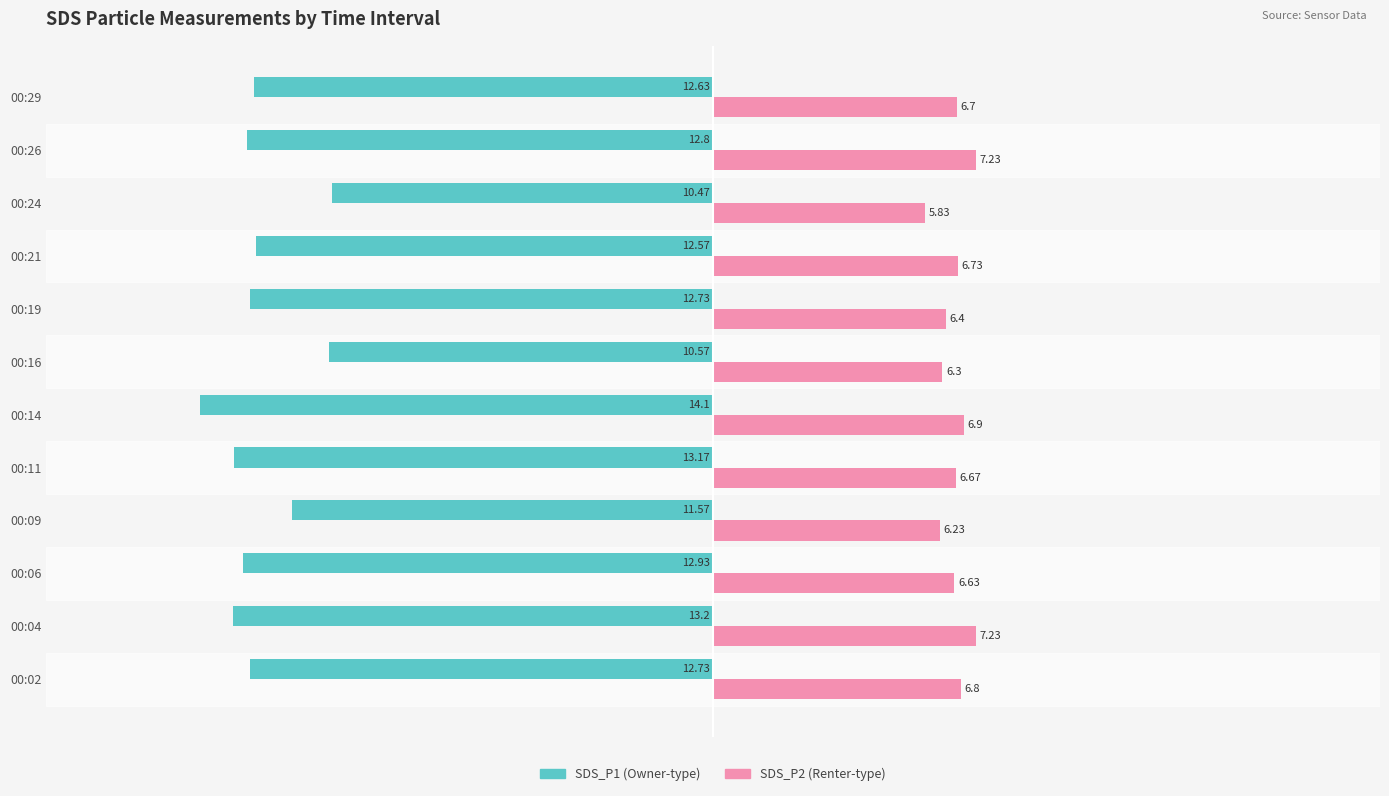

What is the total value across all series at 00:19?

-6.3